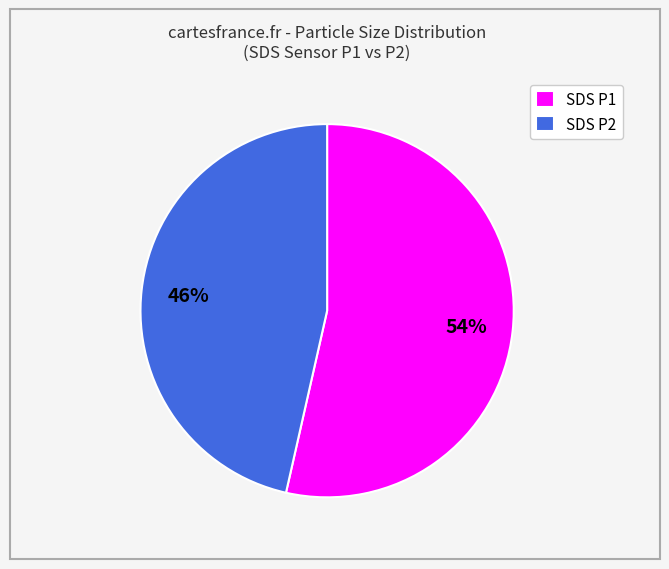

How many segments does this pie chart have?

2